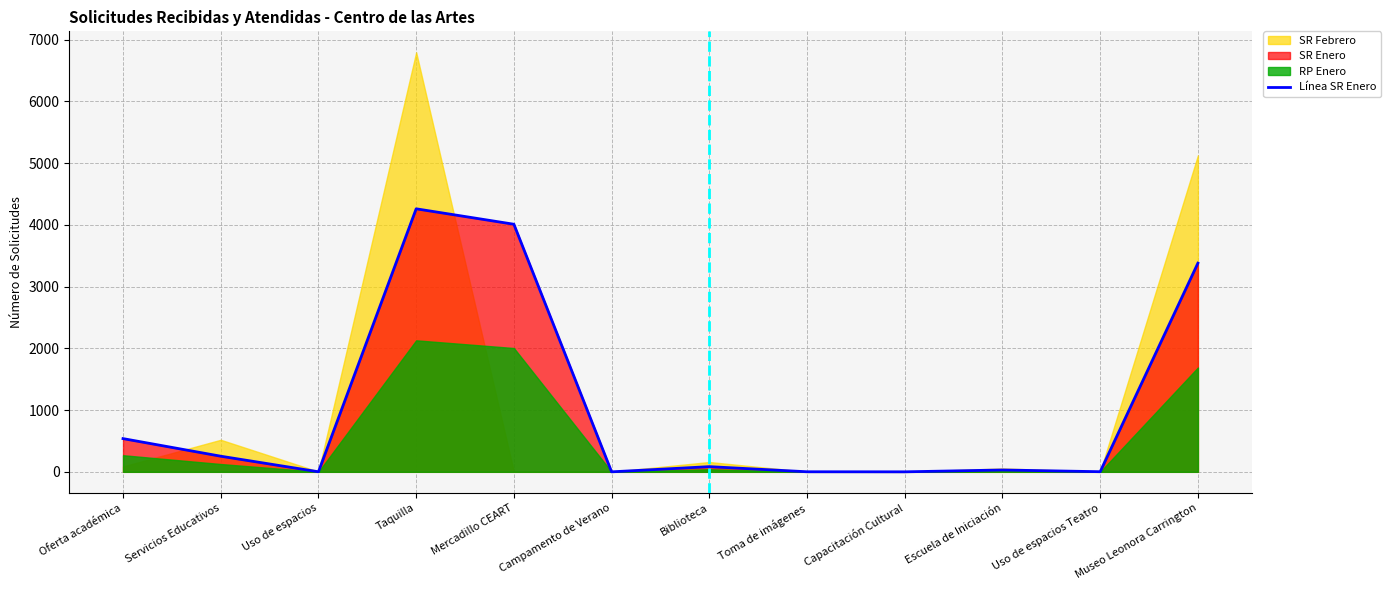

What value does the SR Febrero series have at Uso de espacios?

3